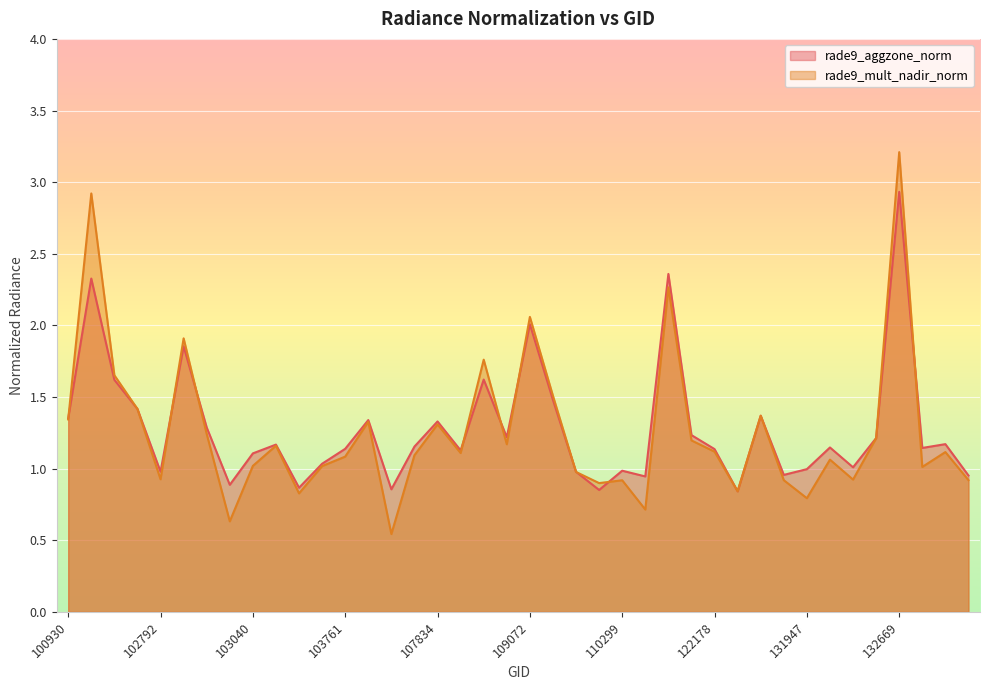

List the series in order of their overall mean, highest first.

rade9_aggzone_norm, rade9_mult_nadir_norm